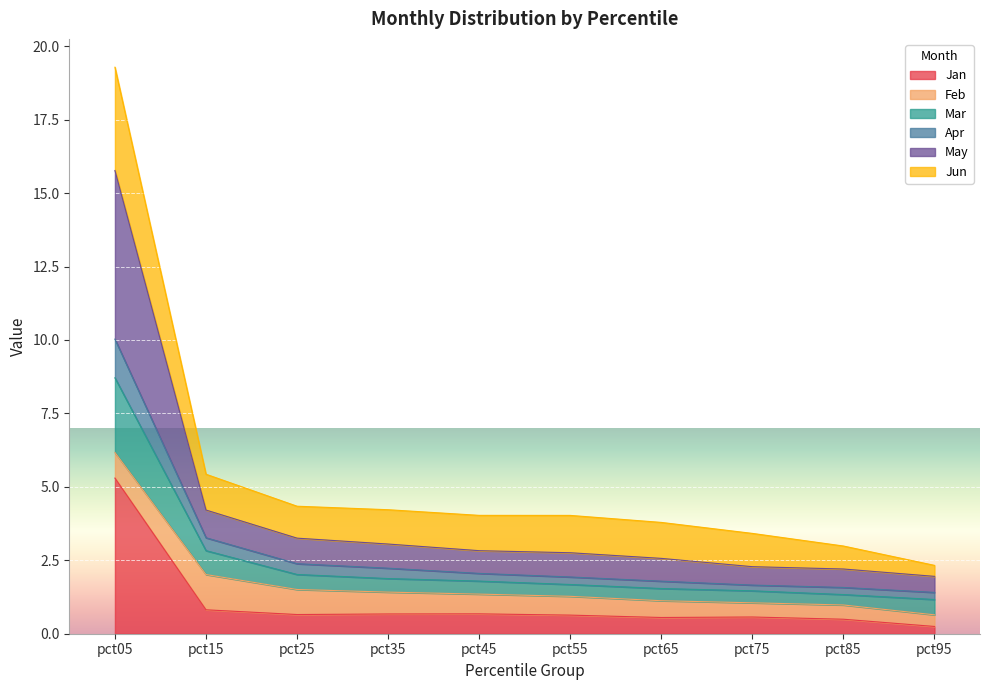

Which category has the highest value in the Jan series?

pct05